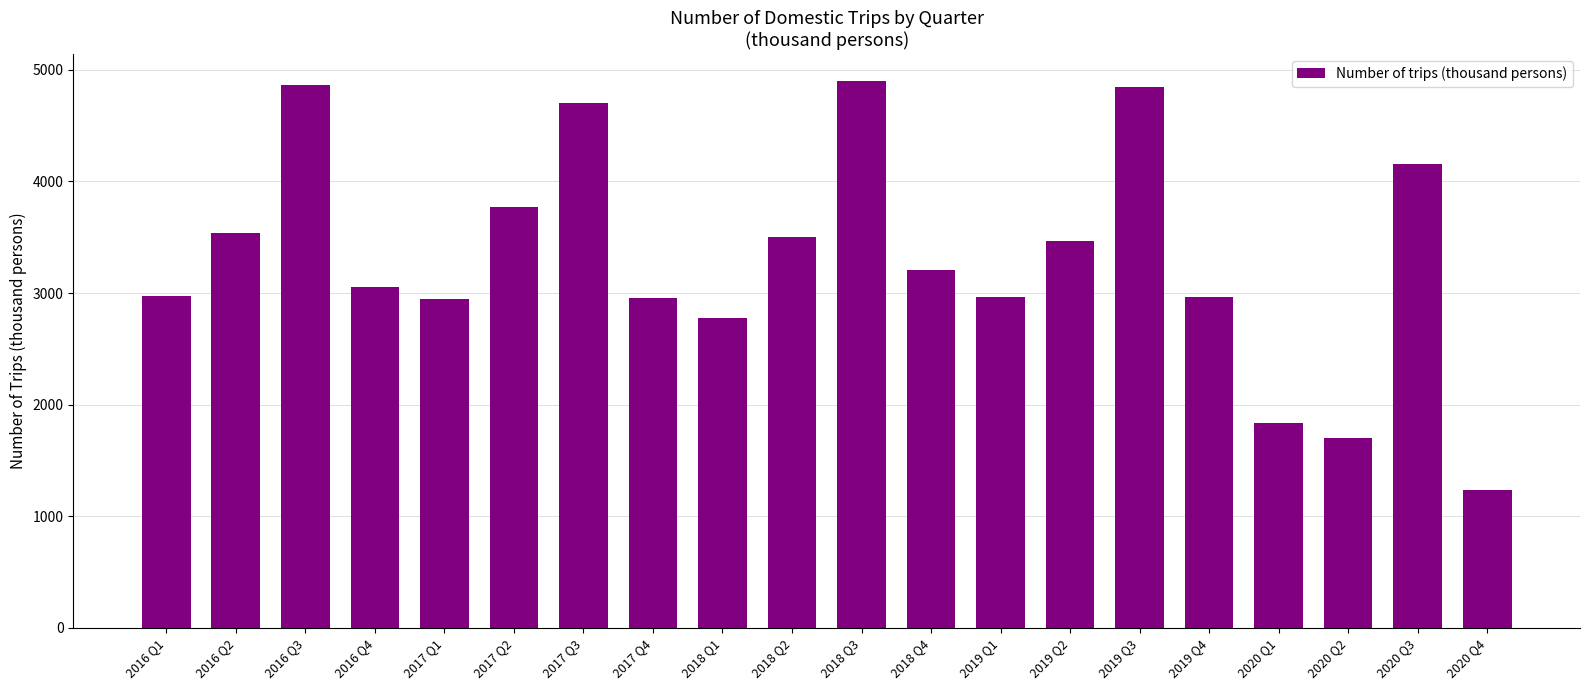

How many bars are there in total?

20